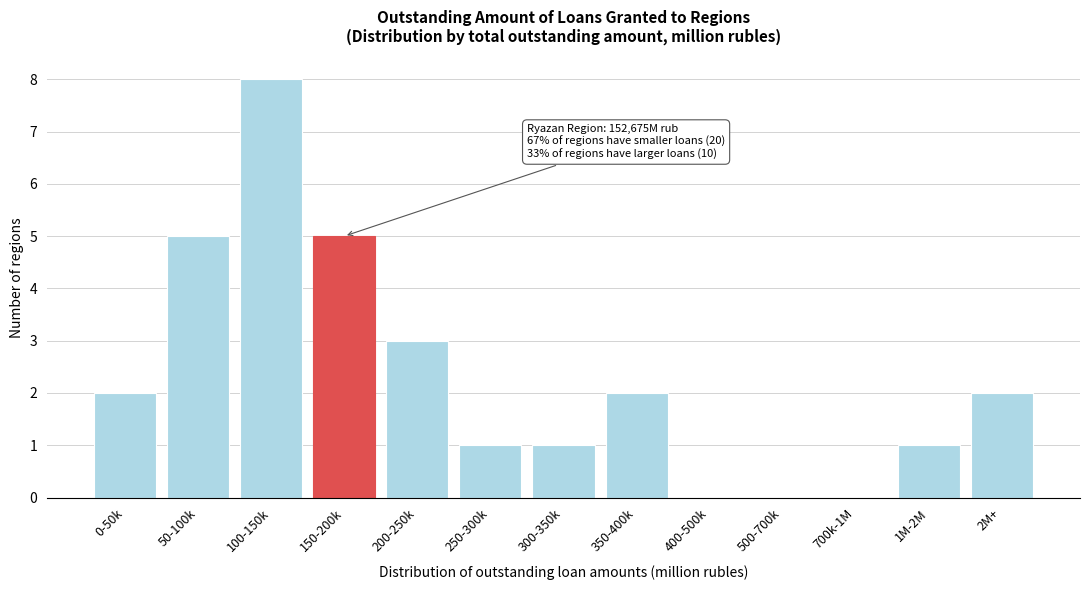

Reading left to right, extract all data points from this chart.

0-50k=2	50-100k=5	100-150k=8	150-200k=5	200-250k=3	250-300k=1	300-350k=1	350-400k=2	400-500k=0	500-700k=0	700k-1M=0	1M-2M=1	2M+=2